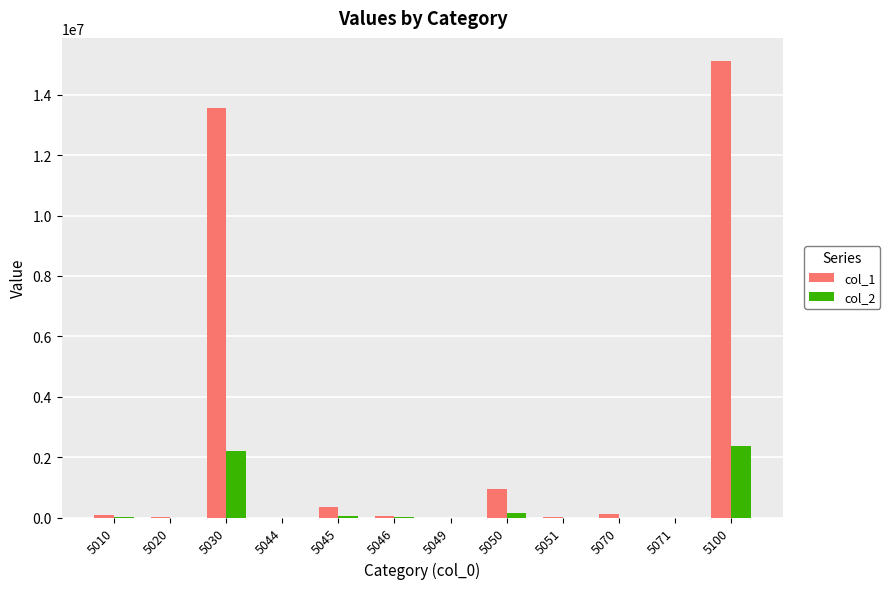

Is it true that col_2 equals 670212 at 5100?

False